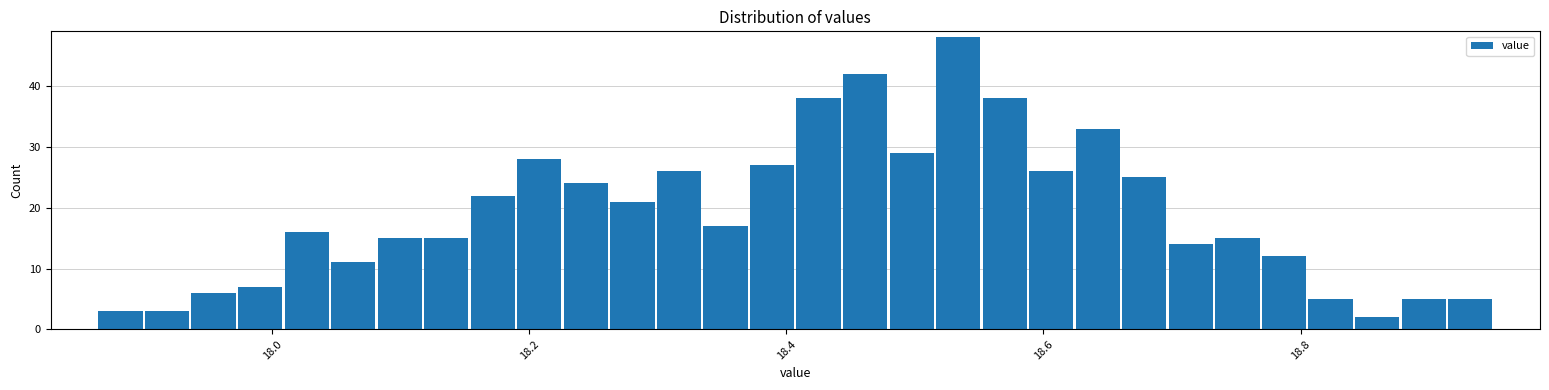

Around what value on the x-axis is the tallest bar? Give the approximate position of its centre, as read against the axis.

18.54